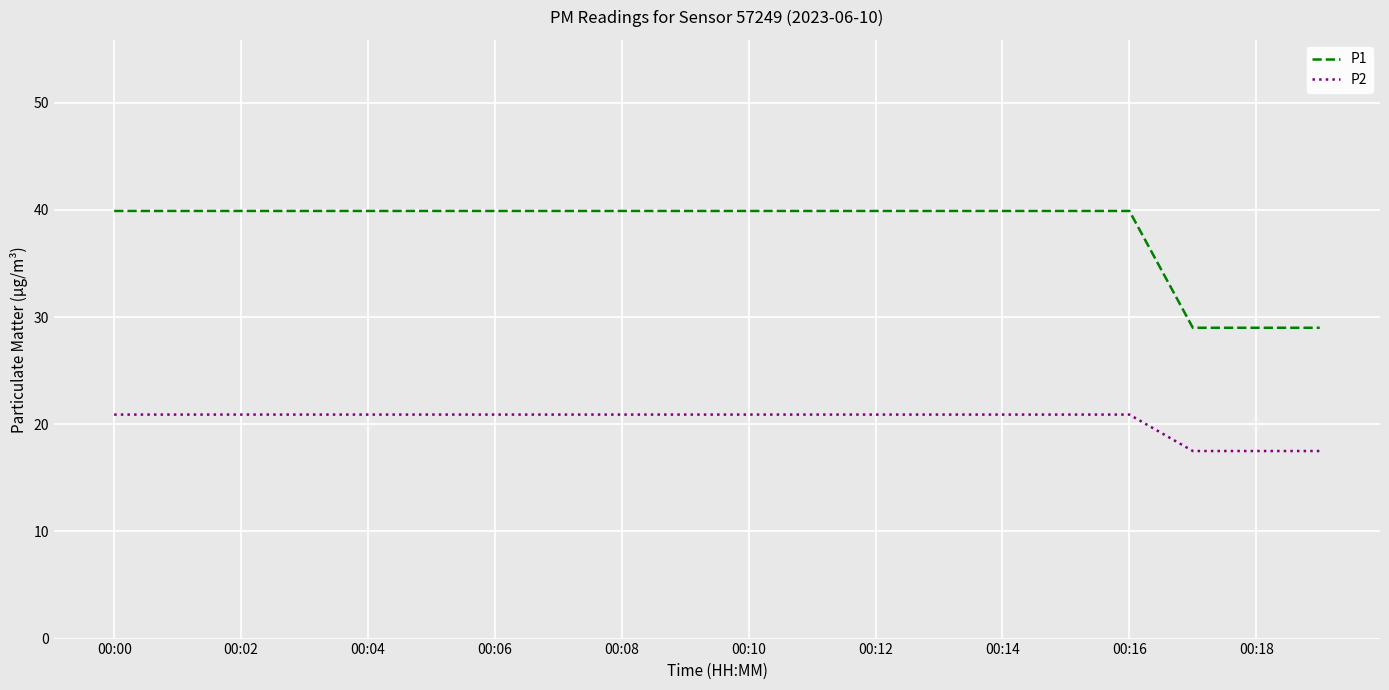

What is the sum of all P2 values?

407.8